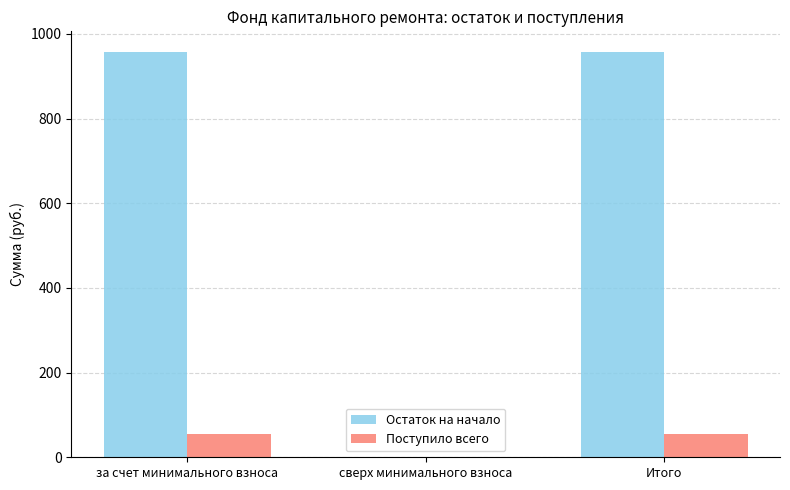

What is the maximum value for Остаток на начало?

958.3